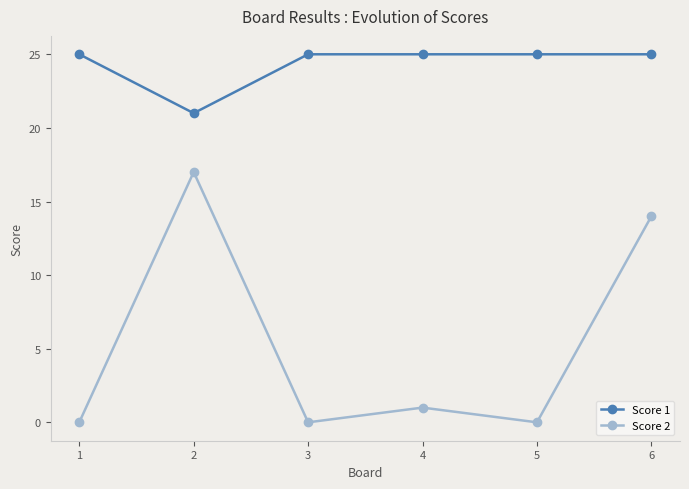

What is the average value of the Score 2 series?

5